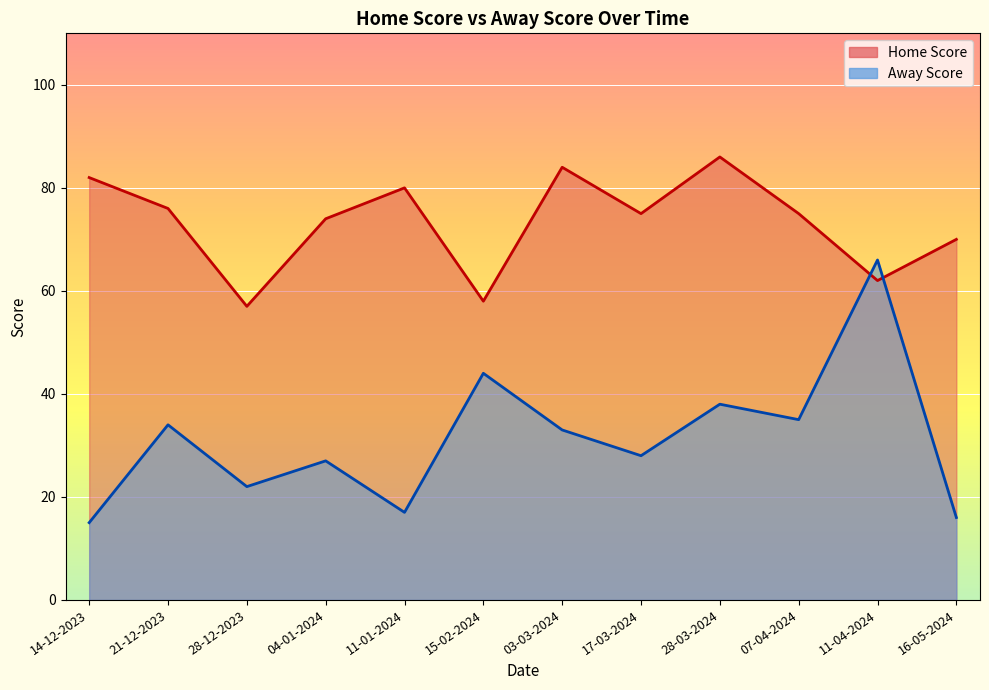

How many data points in Home Score are less than 75?

5